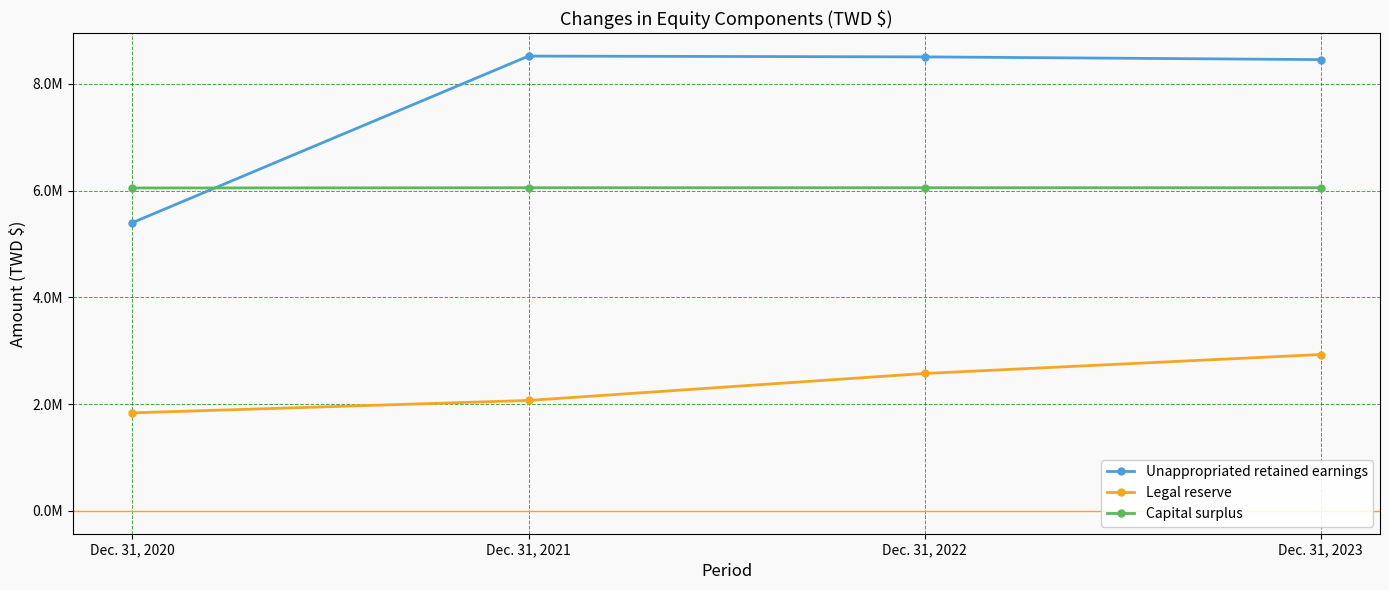

Reading right to left, what are all the values shown in this chart?

Unappropriated retained earnings: Dec. 31, 2023=8455690	Dec. 31, 2022=8506816	Dec. 31, 2021=8521848	Dec. 31, 2020=5401569
Legal reserve: Dec. 31, 2023=2930973	Dec. 31, 2022=2575987	Dec. 31, 2021=2070505	Dec. 31, 2020=1837894
Capital surplus: Dec. 31, 2023=6055773	Dec. 31, 2022=6055773	Dec. 31, 2021=6055621	Dec. 31, 2020=6050787